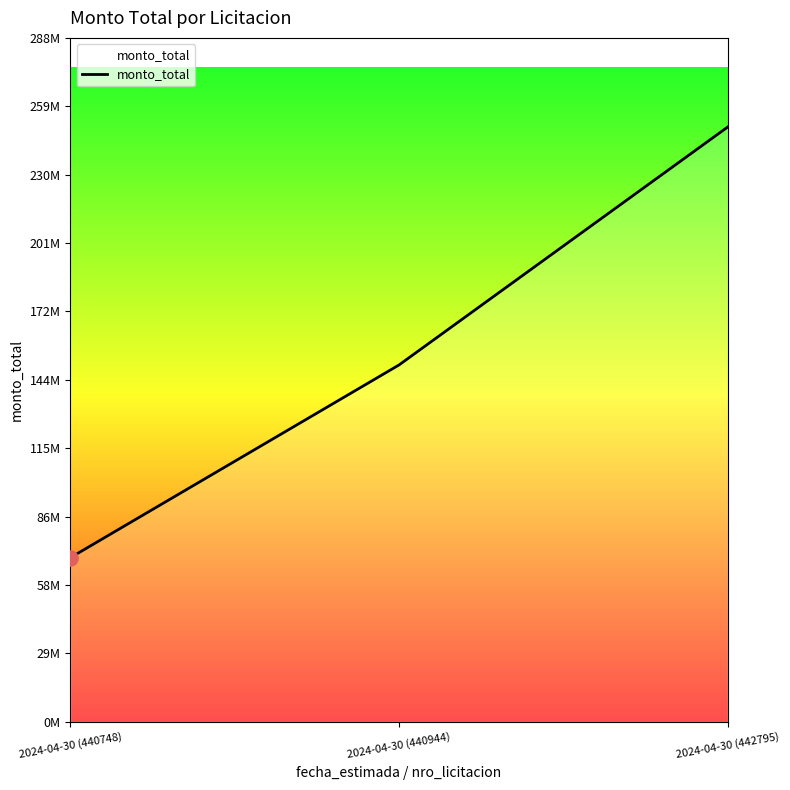

Approximately how many times larger is the value at 2024-04-30 (440748) compared to 2024-04-30 (442795)?

0.3